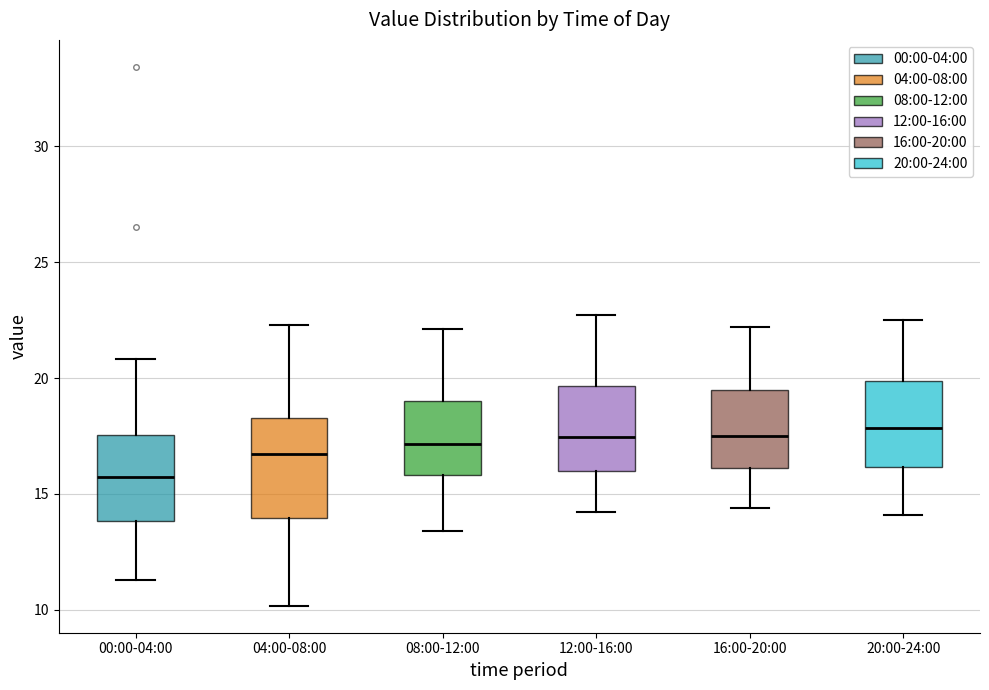

Reading left to right, transcribe this box plot: for each box, give where its median line is, the range the box spans, and where its two whiskers end, as read against the y-axis. The values are not printed on the chart, so give them approximately, as read against the axis.

00:00-04:00: median 15.5, box 14.0 to 17.5, whiskers 11.5 to 21.0
04:00-08:00: median 16.5, box 14.0 to 18.5, whiskers 10.0 to 22.5
08:00-12:00: median 17.0, box 16.0 to 19.0, whiskers 13.5 to 22.0
12:00-16:00: median 17.5, box 16.0 to 19.5, whiskers 14.0 to 22.5
16:00-20:00: median 17.5, box 16.0 to 19.5, whiskers 14.5 to 22.0
20:00-24:00: median 18.0, box 16.0 to 20.0, whiskers 14.0 to 22.5